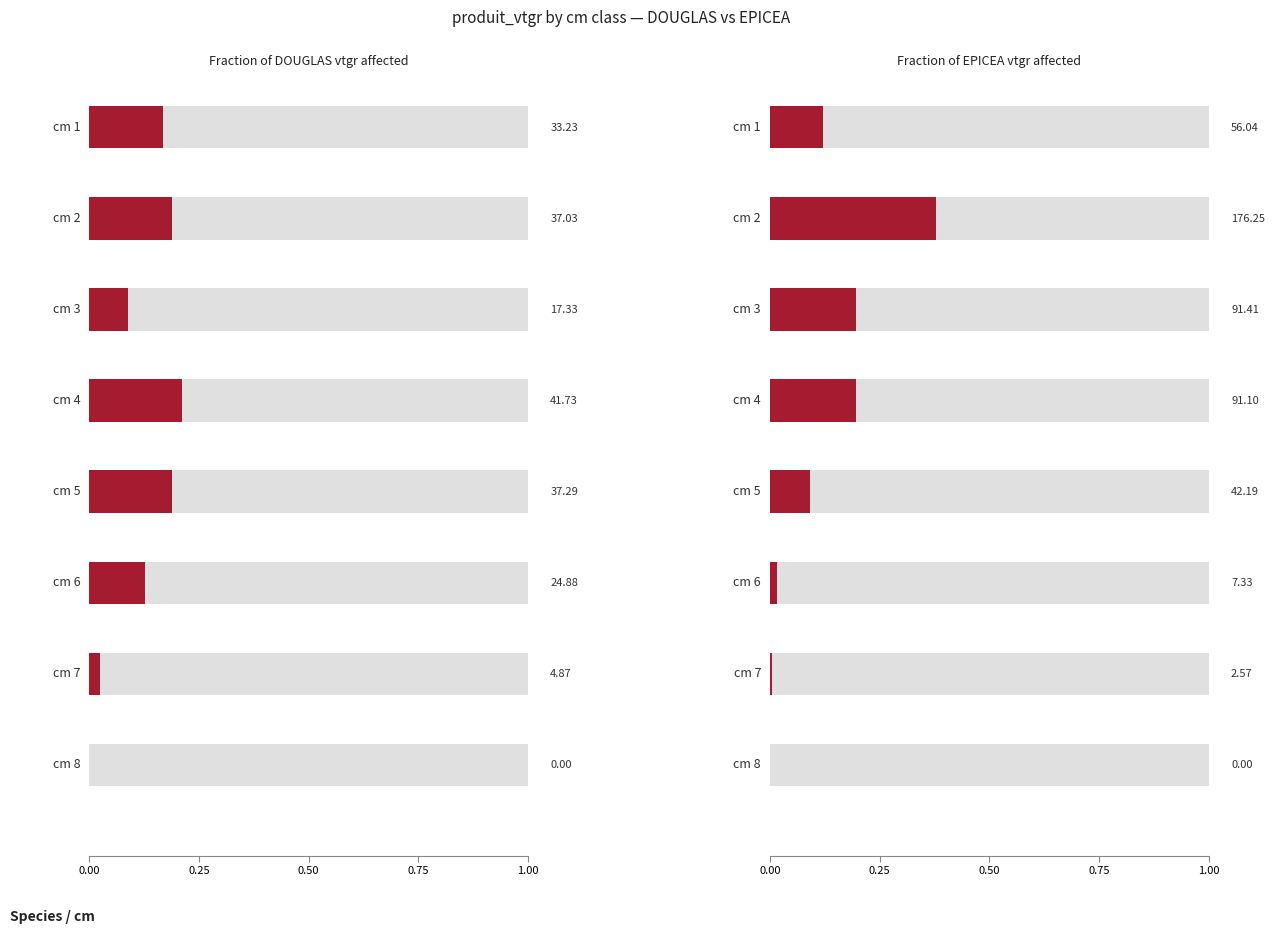

What are all the series names shown in the legend?

DOUGLAS, EPICEA